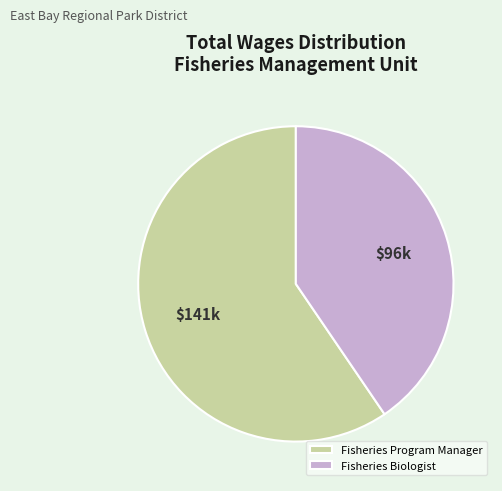

Between Fisheries Biologist and Fisheries Program Manager, which is larger?

Fisheries Program Manager